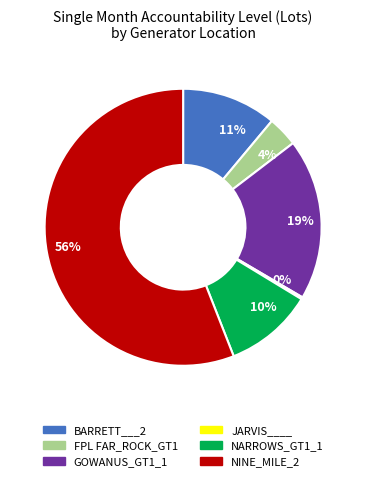

To the nearest percent, what is the combined percentage of FPL FAR_ROCK_GT1 and BARRETT___2?

15%